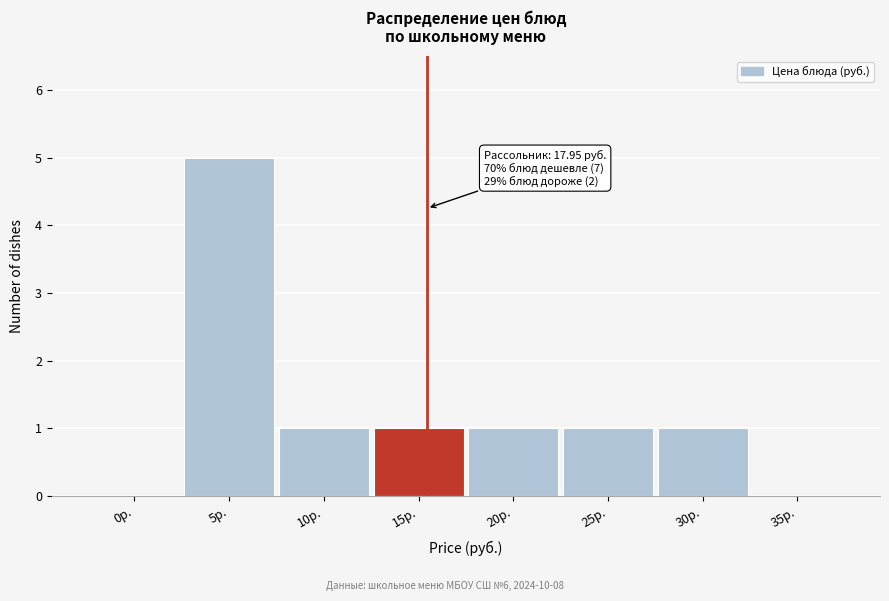

Reading left to right, transcribe all the data shown in this chart.

0р.=0	5р.=5	10р.=1	15р.=1	20р.=1	25р.=1	30р.=1	35р.=0